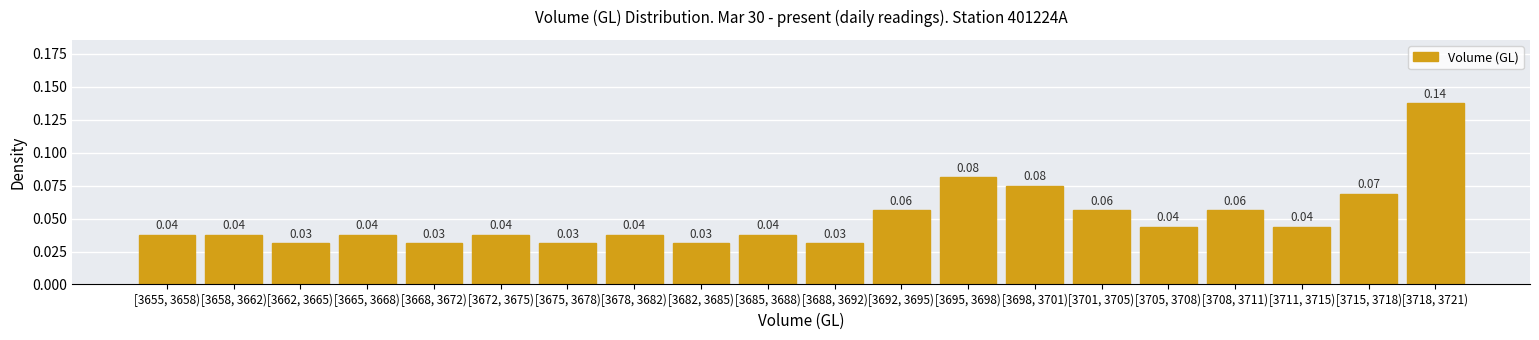

What is the sum of all values?

1.0